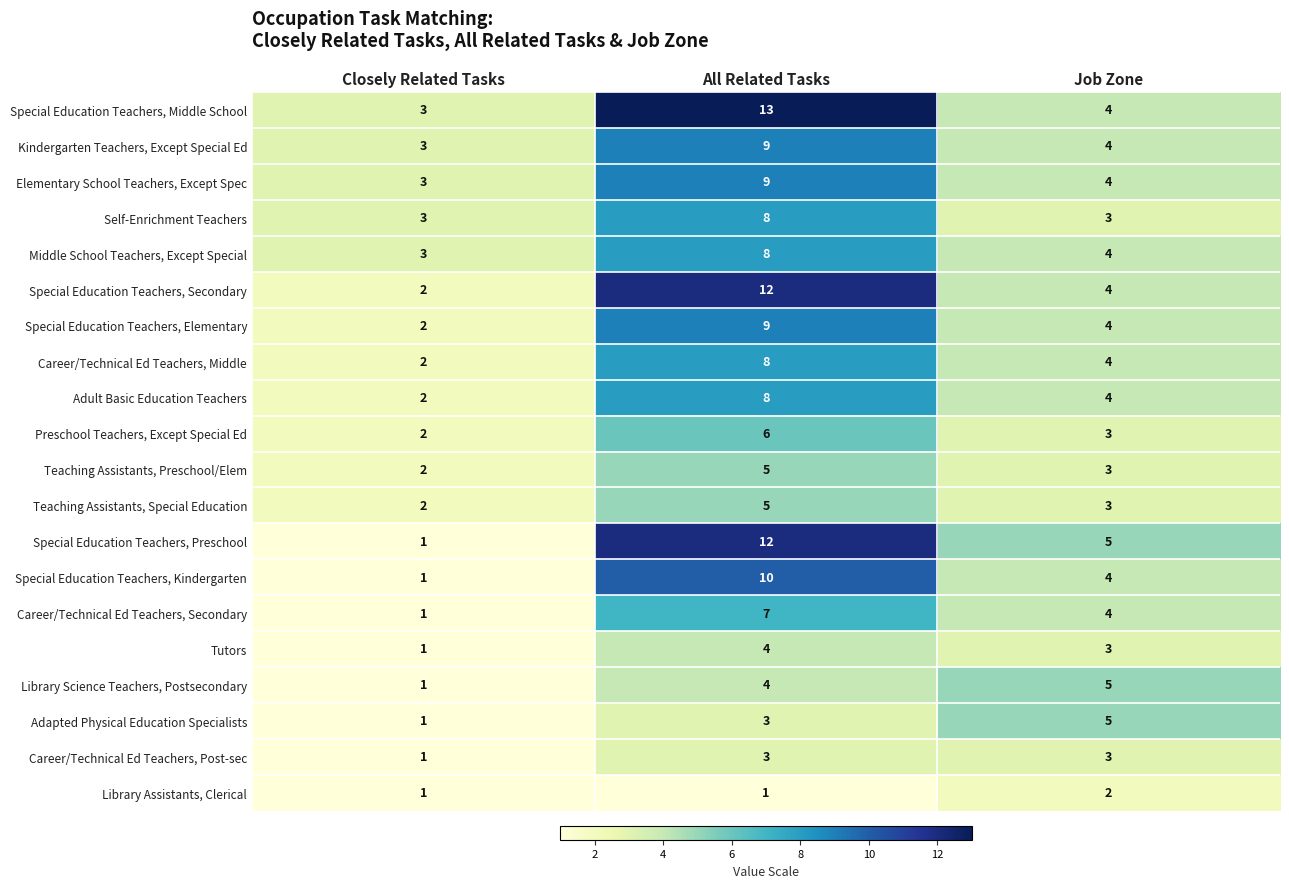

Count the Kindergarten Teachers, Except Special Ed values in the range 3 to 9.

3